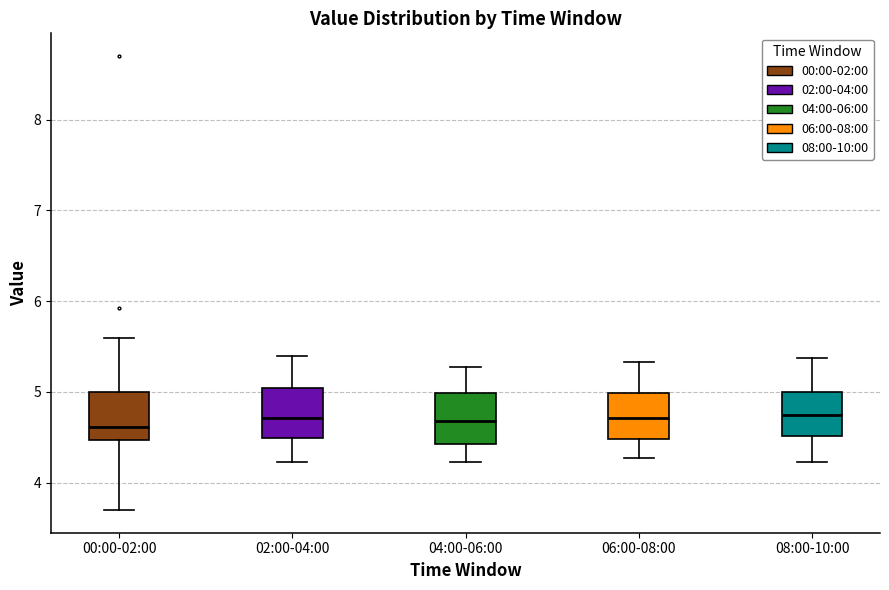

Reading left to right, transcribe this box plot: for each box, give where its median line is, the range the box spans, and where its two whiskers end, as read against the y-axis. The values are not printed on the chart, so give them approximately, as read against the axis.

00:00-02:00: median 4.6, box 4.5 to 5.0, whiskers 3.7 to 5.6
02:00-04:00: median 4.7, box 4.5 to 5.0, whiskers 4.2 to 5.4
04:00-06:00: median 4.7, box 4.4 to 5.0, whiskers 4.2 to 5.3
06:00-08:00: median 4.7, box 4.5 to 5.0, whiskers 4.3 to 5.3
08:00-10:00: median 4.8, box 4.5 to 5.0, whiskers 4.2 to 5.4